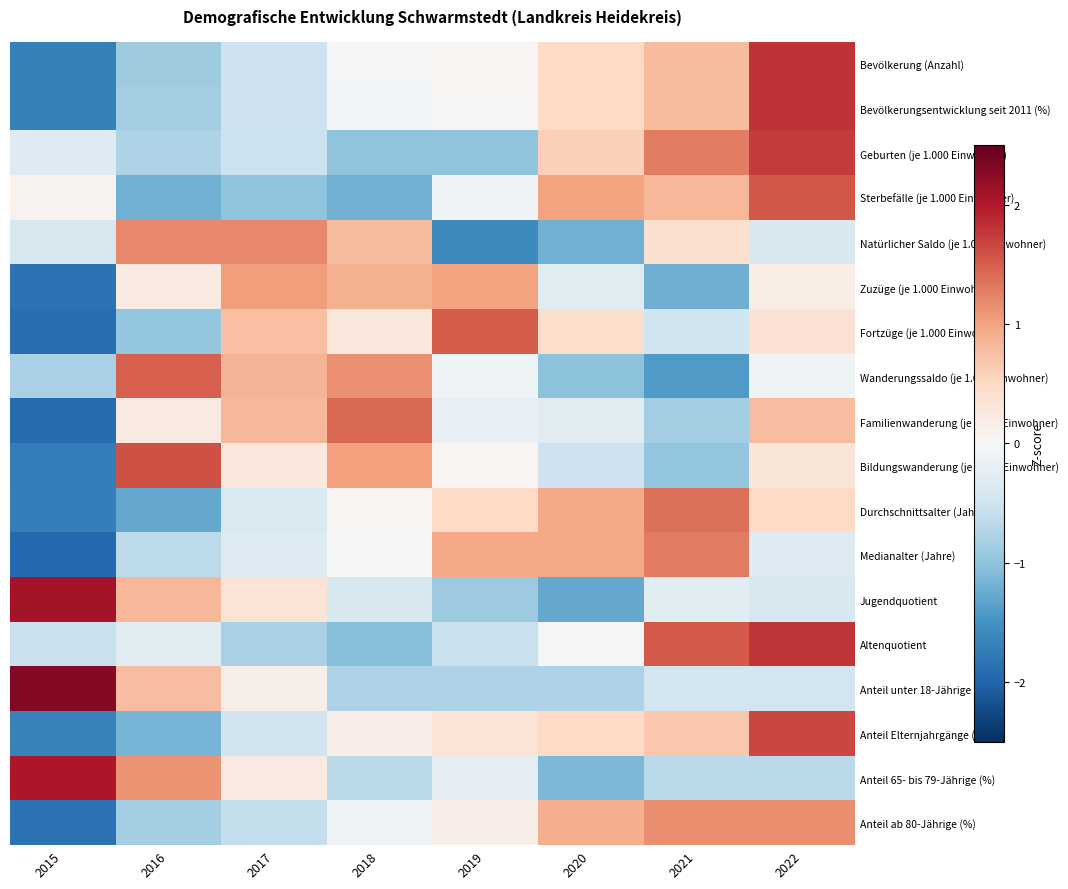

Which category has the highest value across all series?

2015